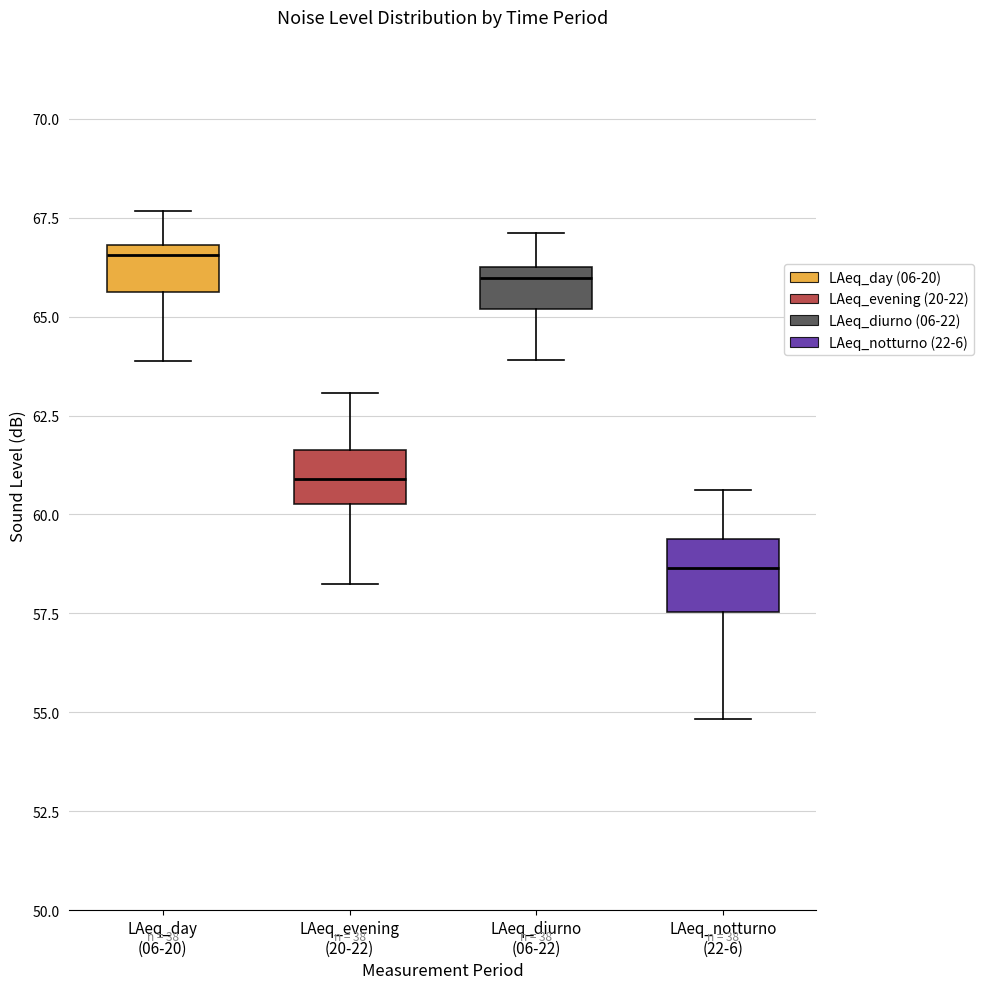

Which box has the highest median line?

LAeq_day (06-20)